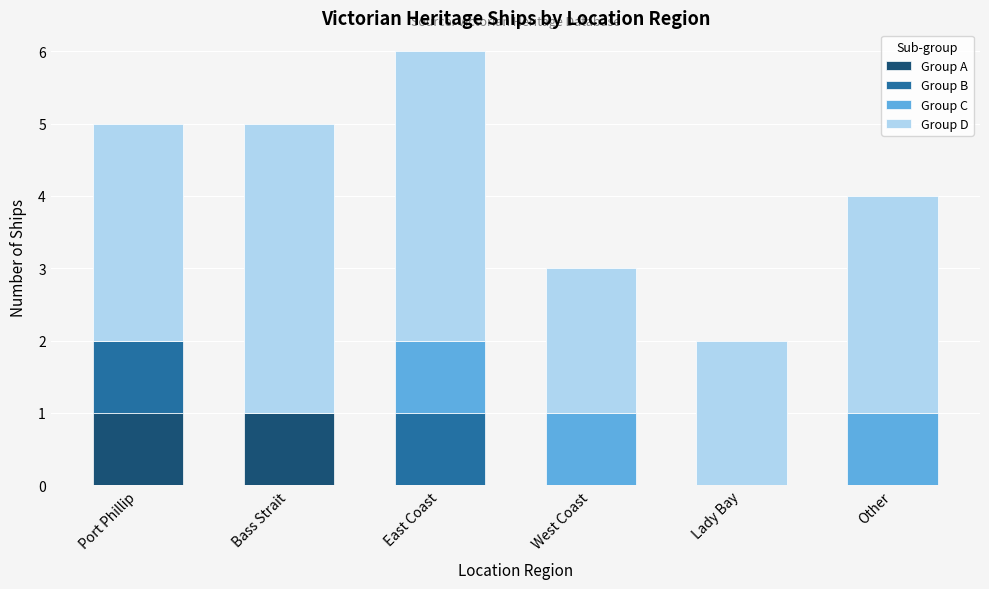

What is the total value across all series at Other?

4